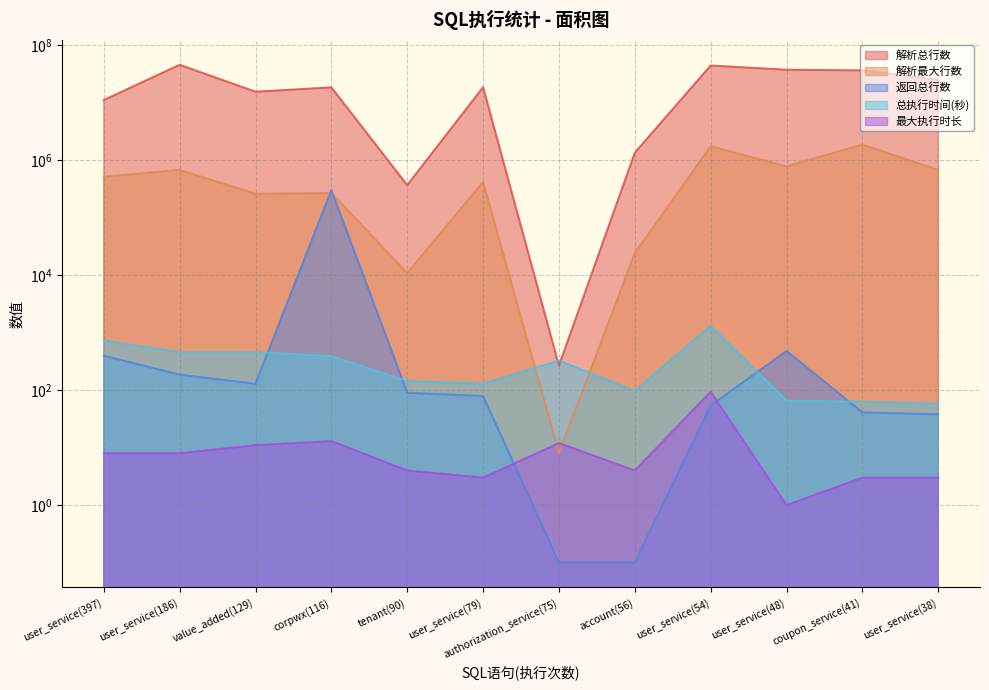

At which label is 解析最大行数 closest to 938863?

user_service(48)